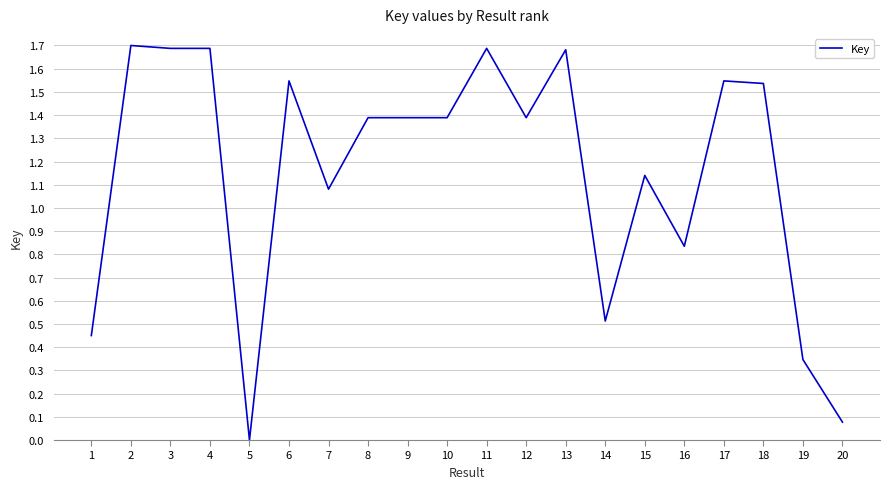

The value at 13 is 2.5. True or false?

False